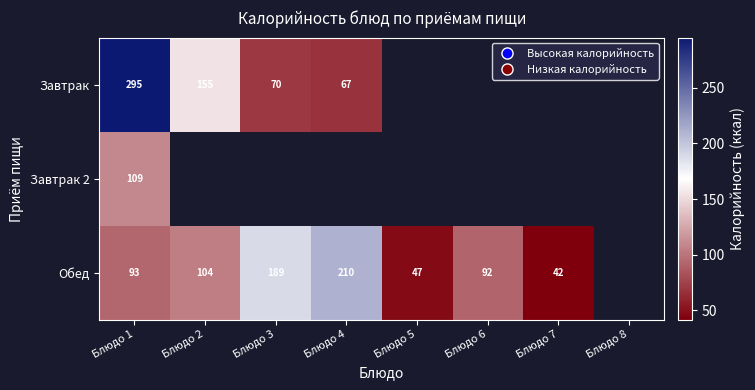

What is the spread (max minus min) of values at Блюдо 1?

202